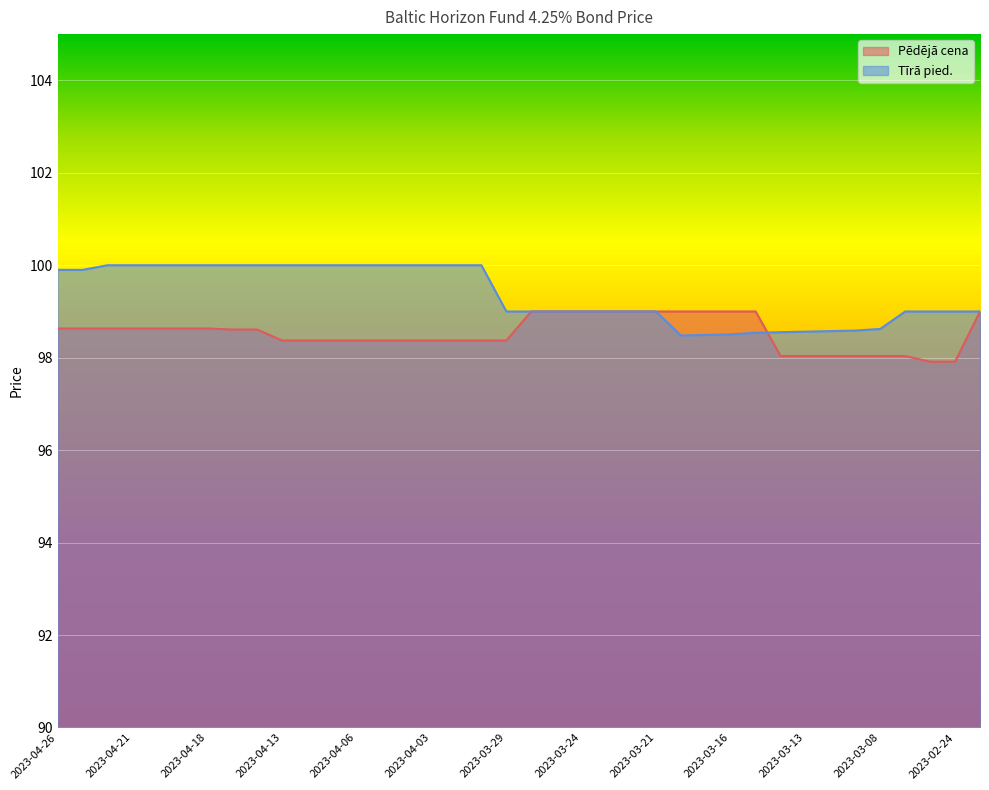

Where do Pēdējā cena and Tīrā pied. first cross each other?

2023-03-15 and 2023-03-14